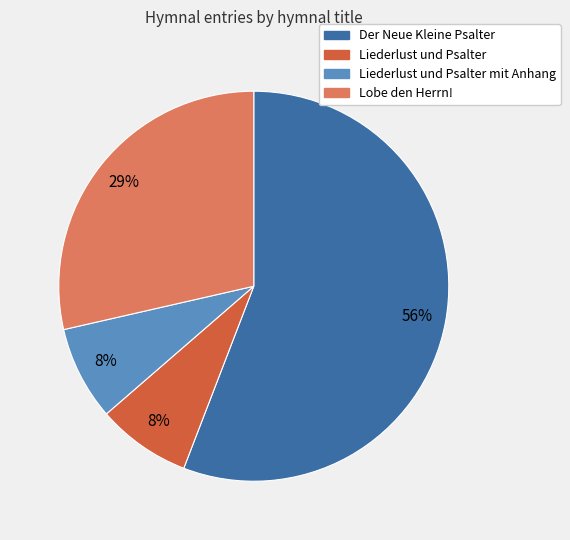

Is there a majority slice in this chart?

Yes